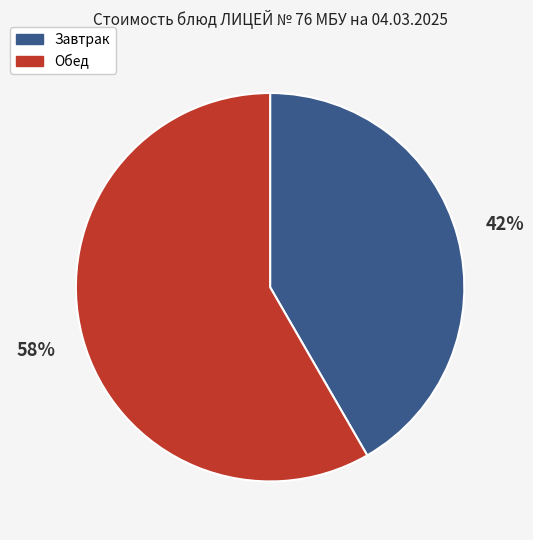

To the nearest percent, what is the average slice percentage?

50%